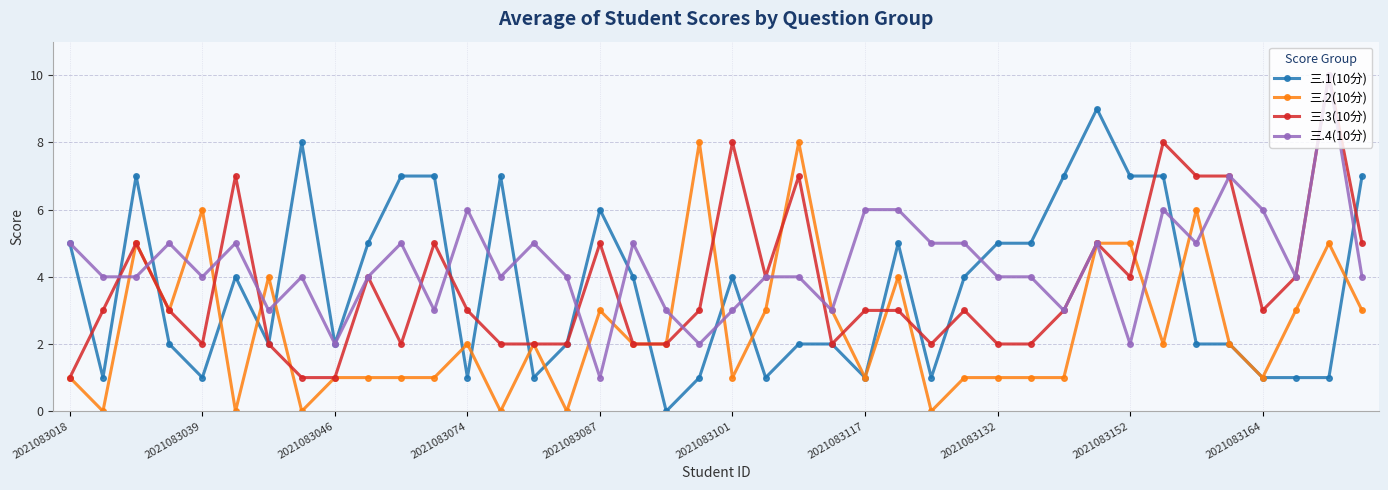

Which series has the largest total across all categories?

三.4(10分)